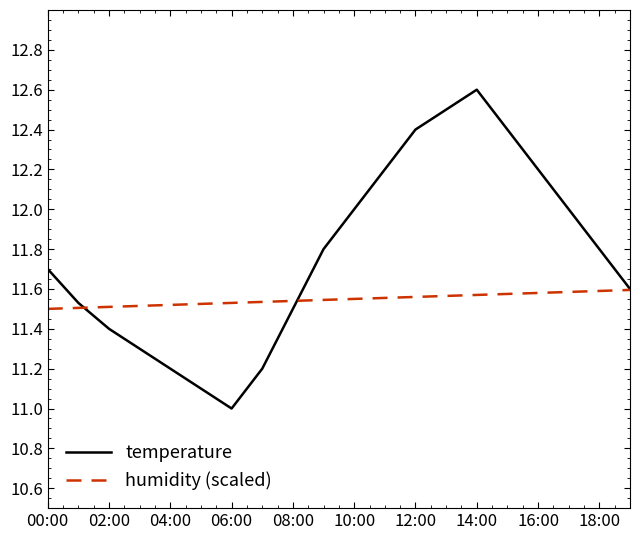

Rank the series by their average value, from lowest to highest.

humidity (scaled), temperature